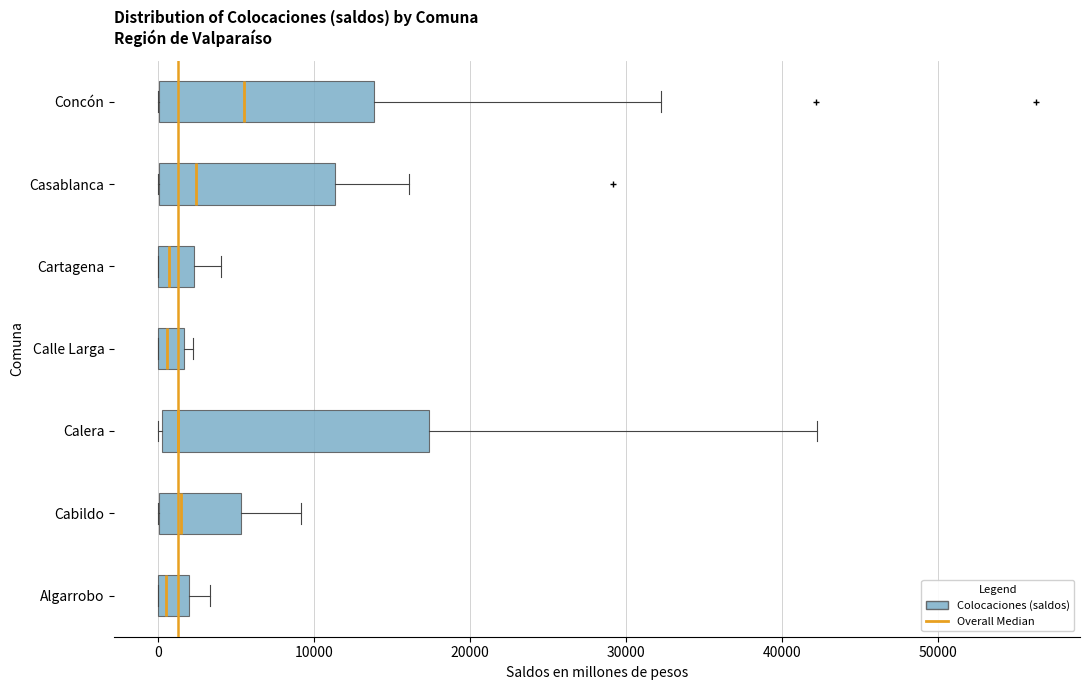

Where is the right edge of the box for Cabildo on the x-axis? The values are not printed on the chart, so give them approximately, as read against the axis.

5000